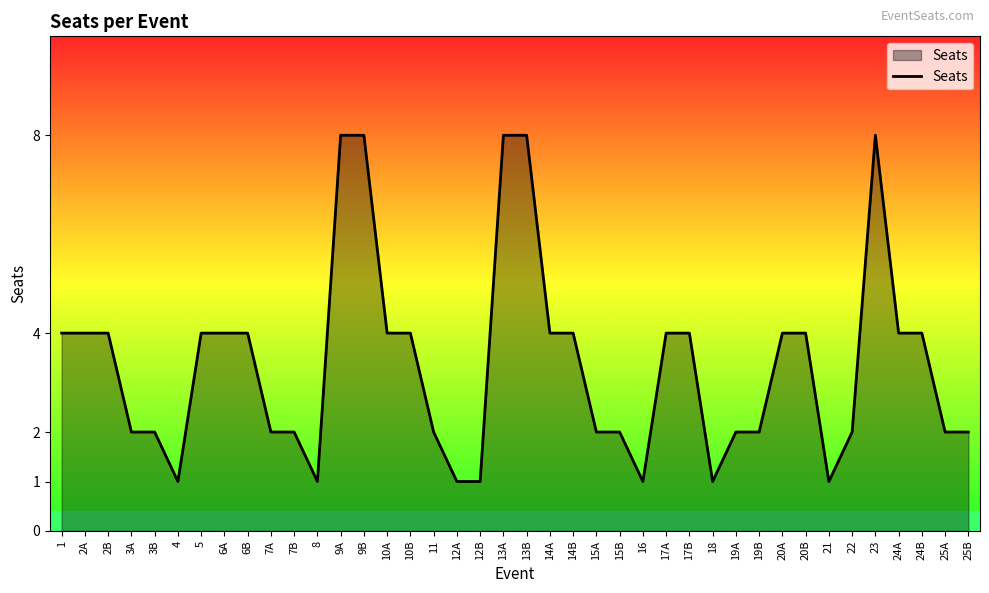

Reading right to left, extract all data points from this chart.

2	2	4	4	8	2	1	4	4	2	2	1	4	4	1	2	2	4	4	8	8	1	1	2	4	4	8	8	1	2	2	4	4	4	1	2	2	4	4	4